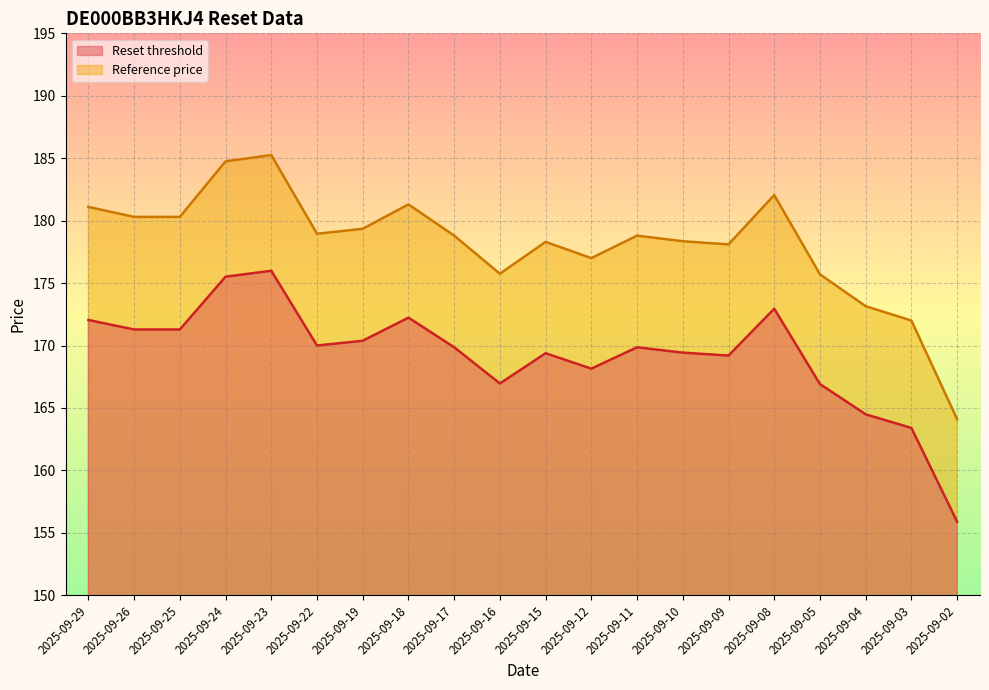

True or false: Reference price has more than 2 interior local peaks.

True